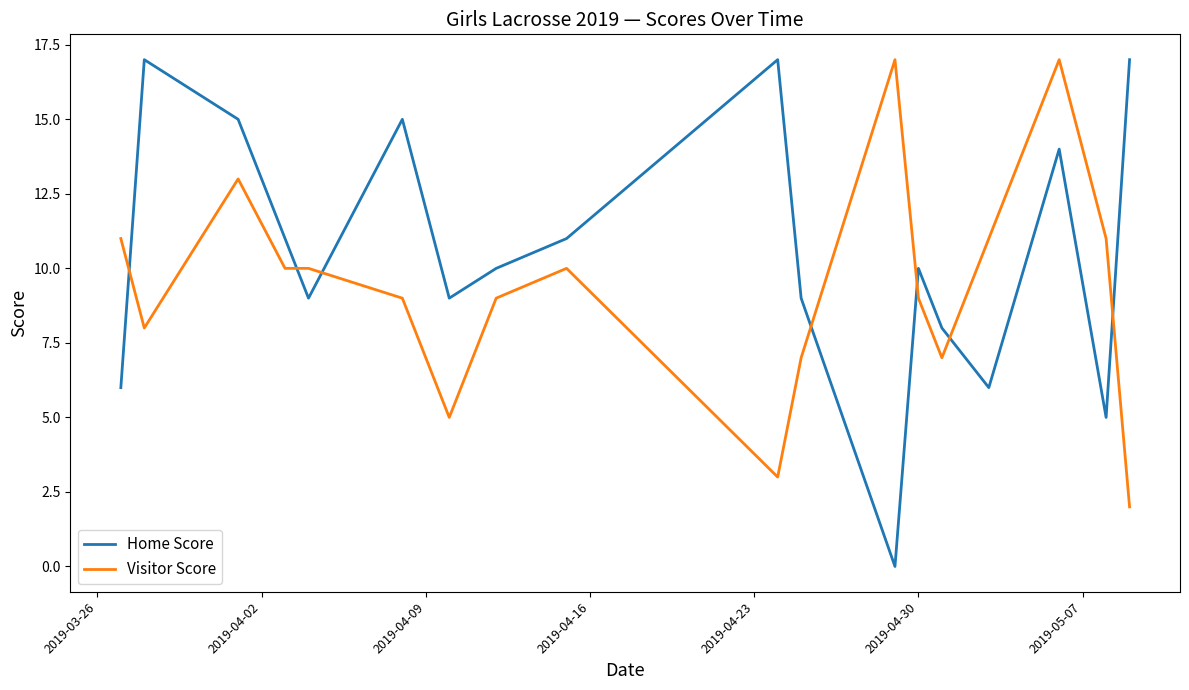

Which series has the largest total across all categories?

Home Score